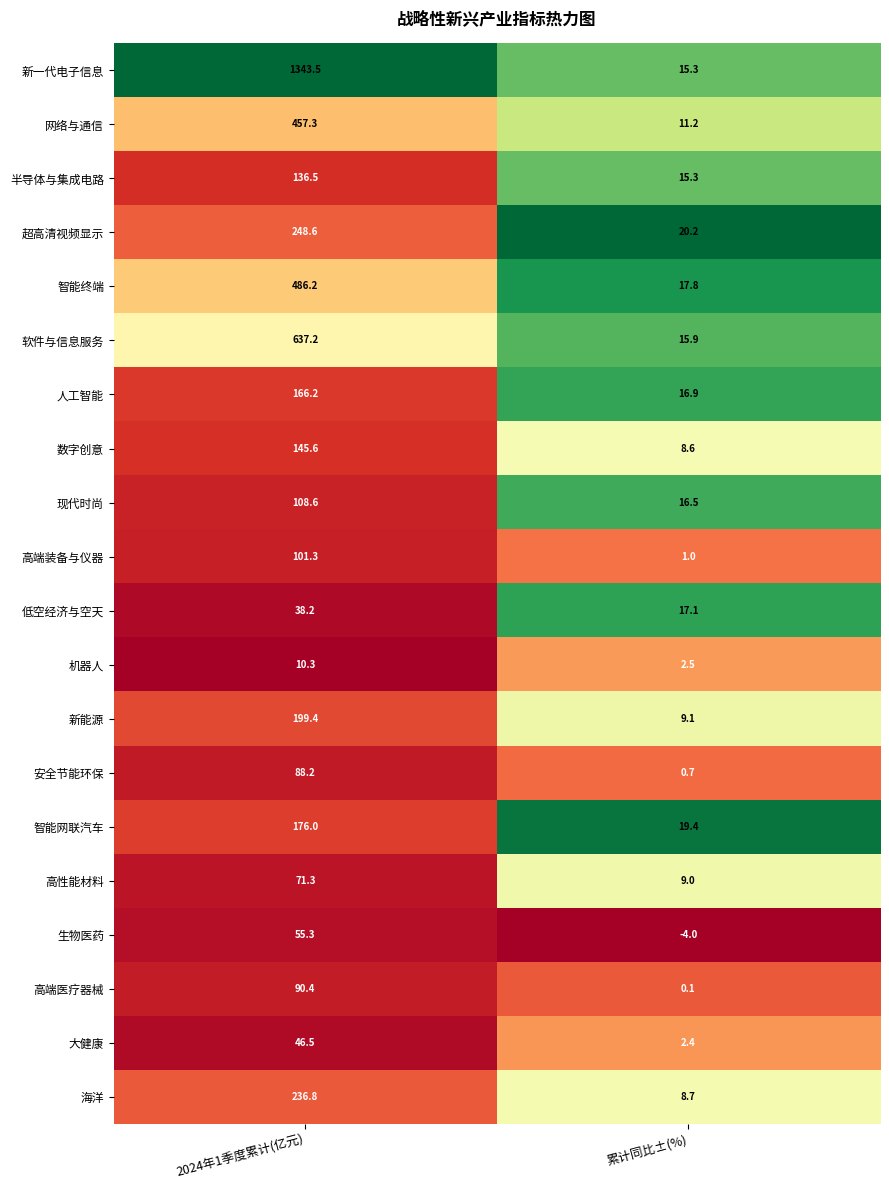

What is the difference between the 人工智能 values at 累计同比±(%) and 2024年1季度累计(亿元)?

149.3